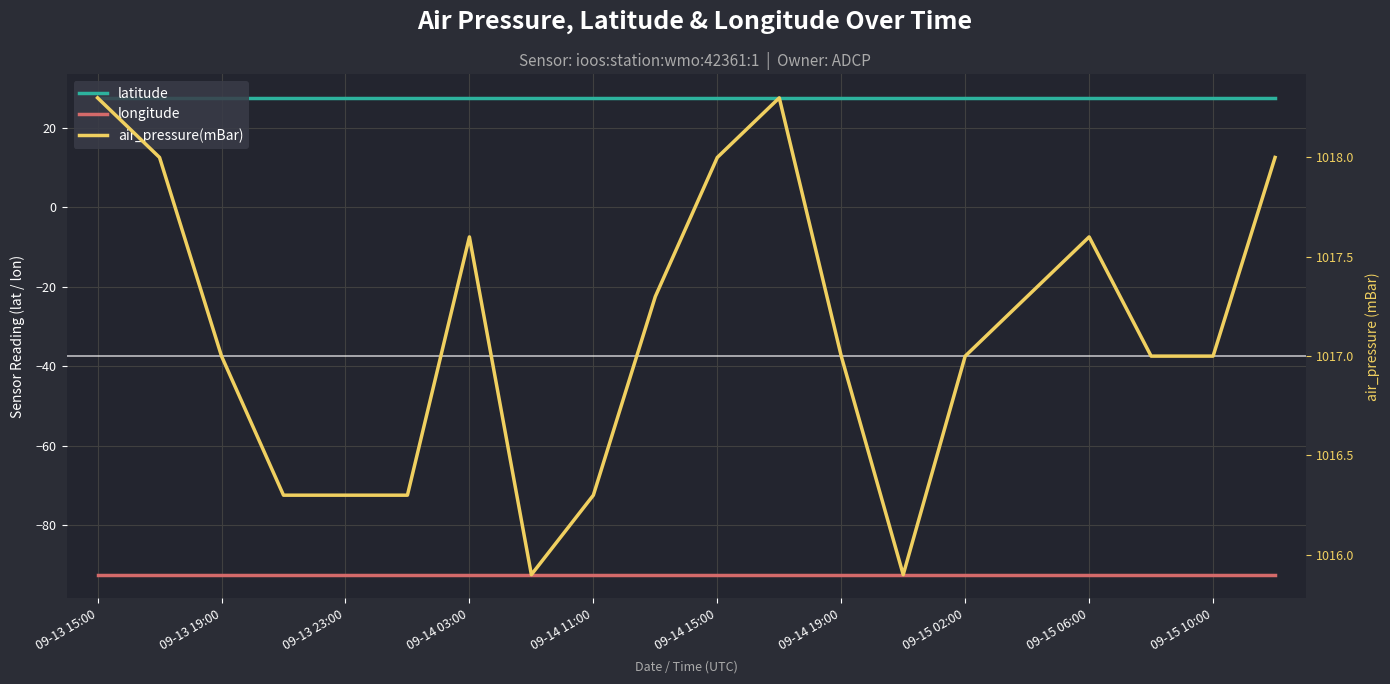

What are all the series names shown in the legend?

latitude, longitude, air_pressure(mBar)